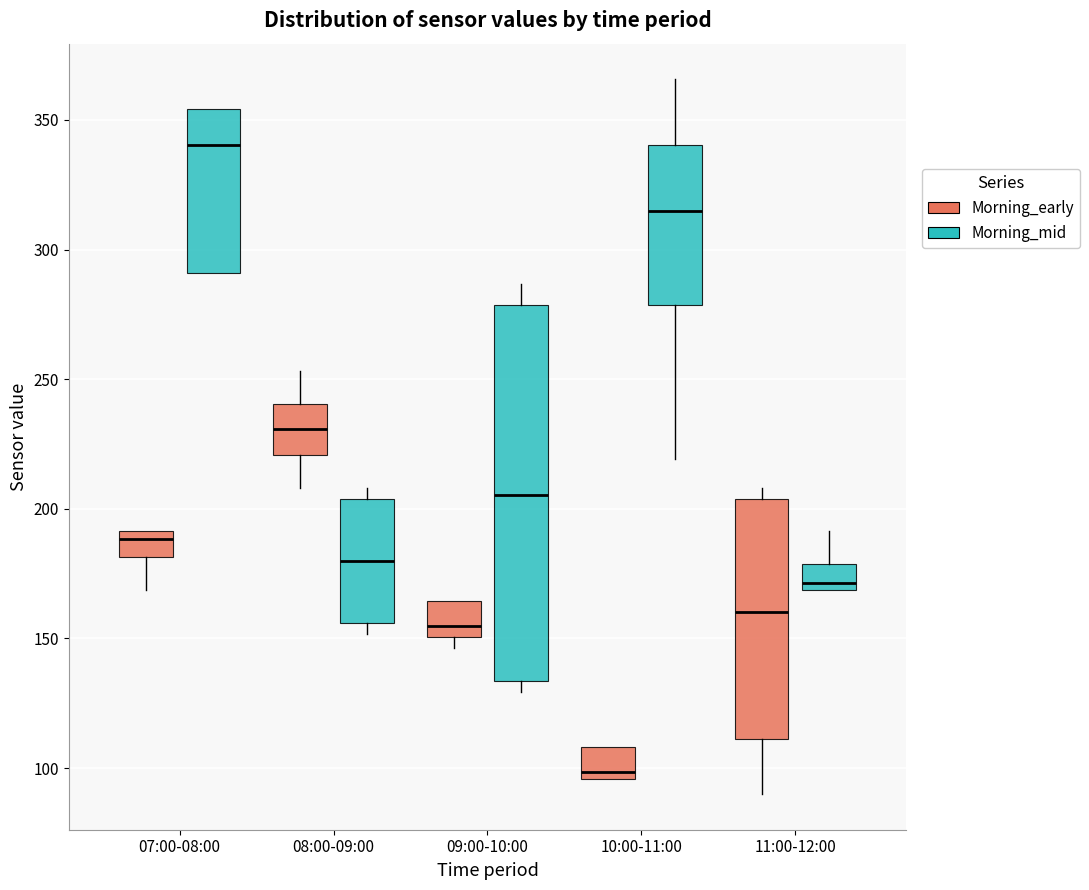

Comparing the boxes themselves (not the whiskers), which one is the tallest?

09:00-10:00 (Morning_mid)